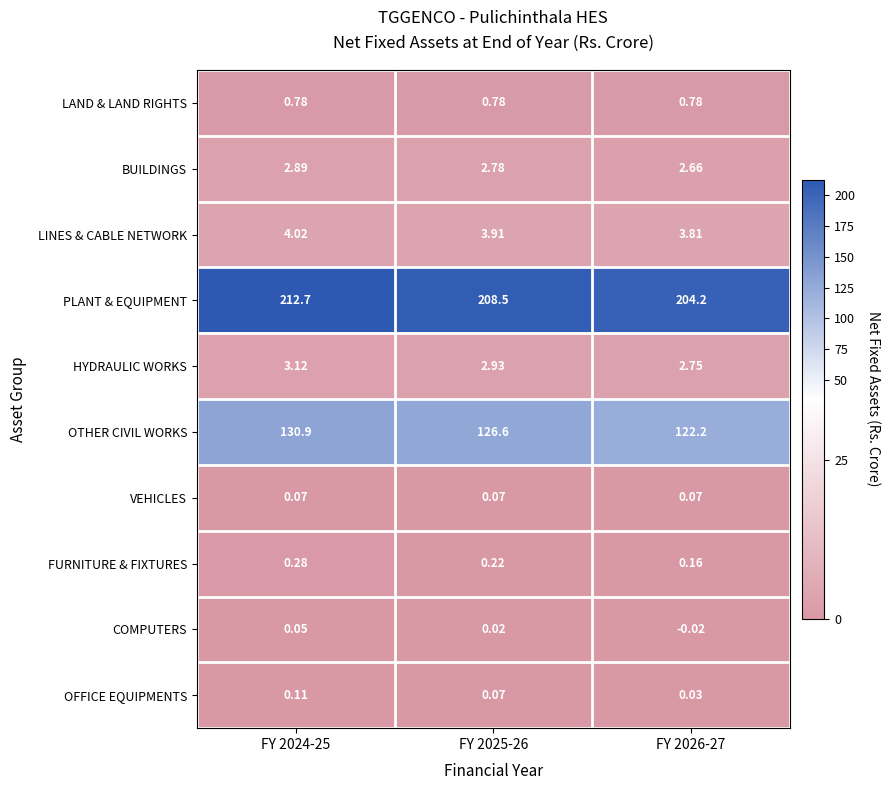

Between FY 2024-25 and FY 2026-27, which series saw the biggest shift?

OTHER CIVIL WORKS